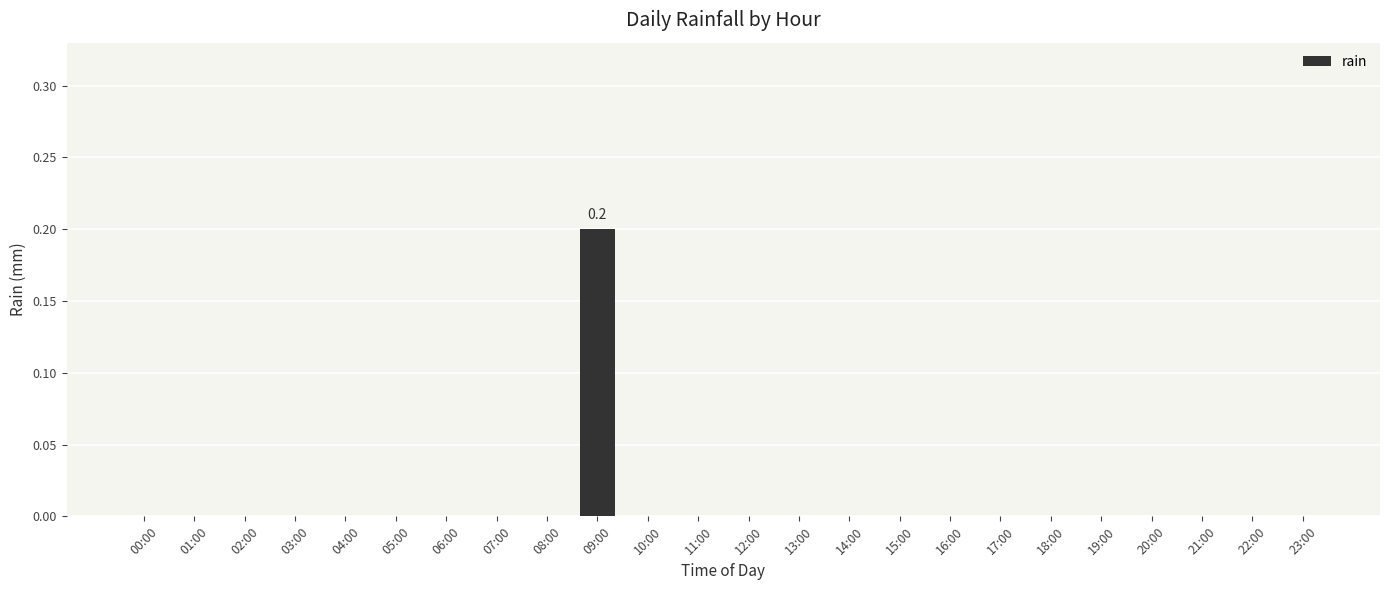

Which category has the highest value across all series?

09:00